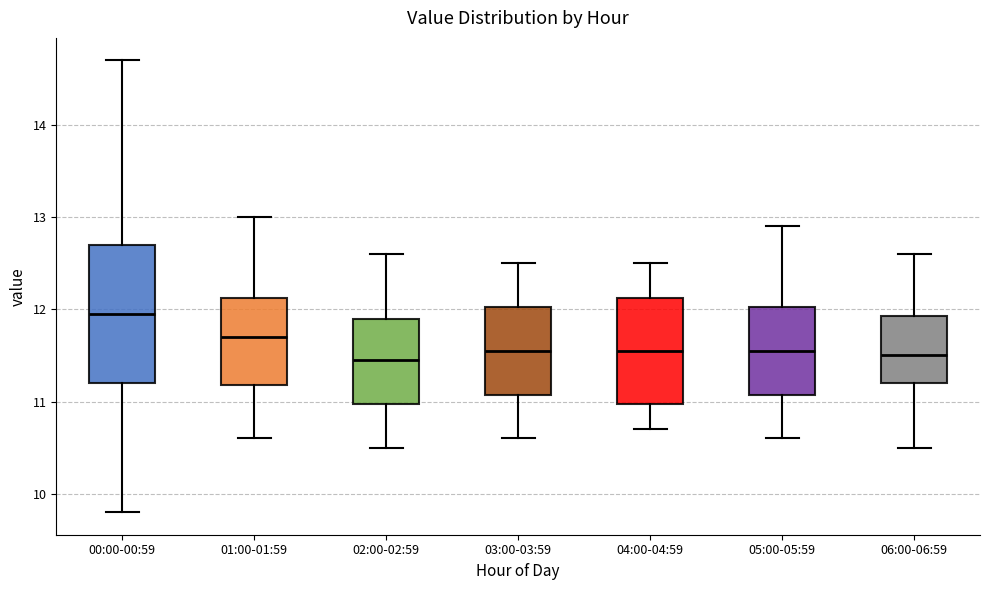

Where does the median line of the box for 06:00-06:59 sit on the y-axis? The values are not printed on the chart, so give them approximately, as read against the axis.

11.5